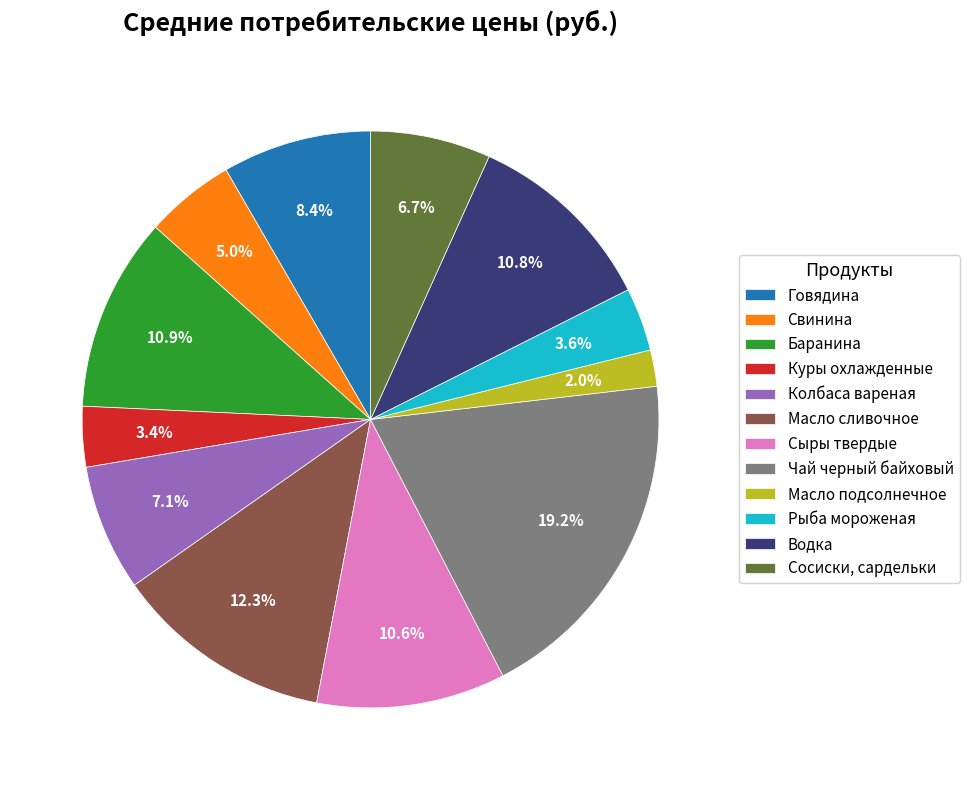

How many slices are in this pie chart?

12